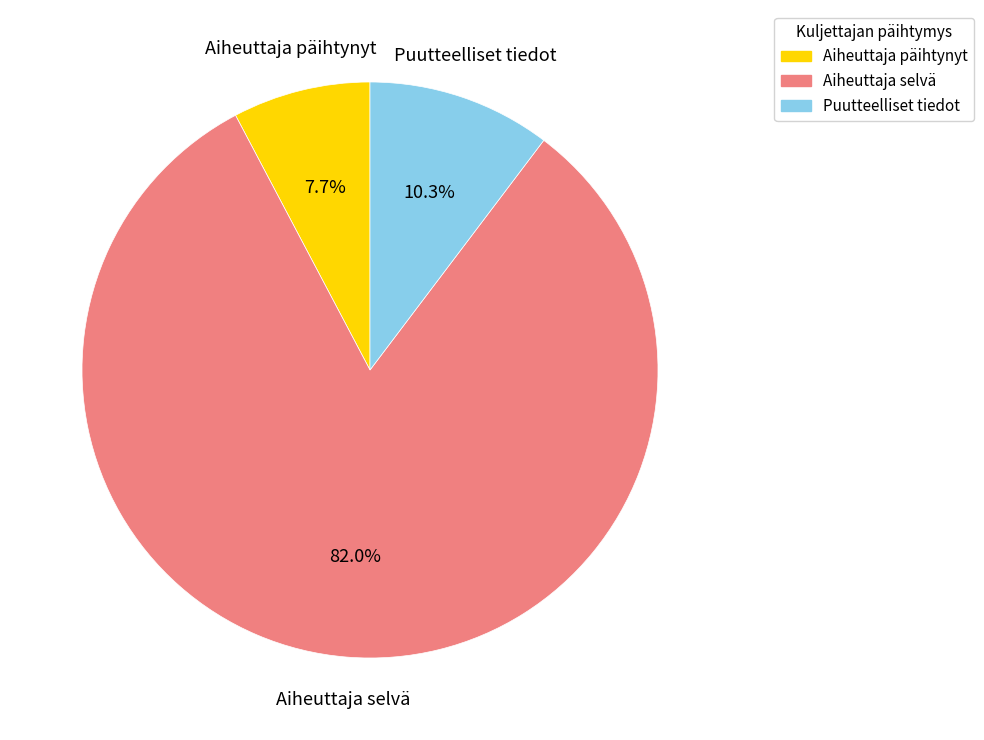

Count the number of slices in the pie.

3